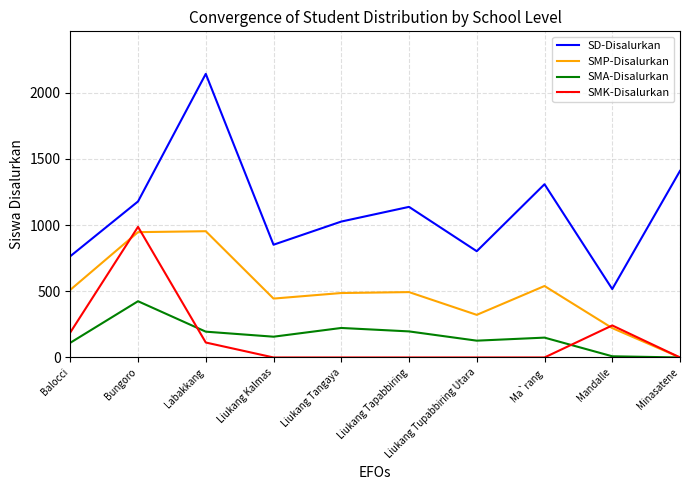

What is the total value across all series at Labakkang?

3405